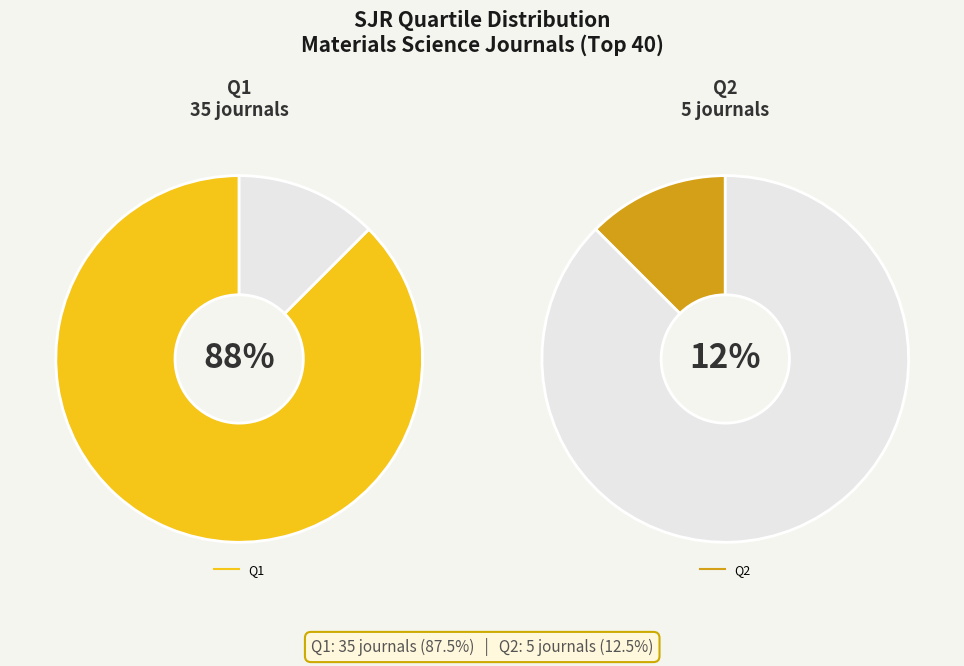

How many slices are in this pie chart?

4